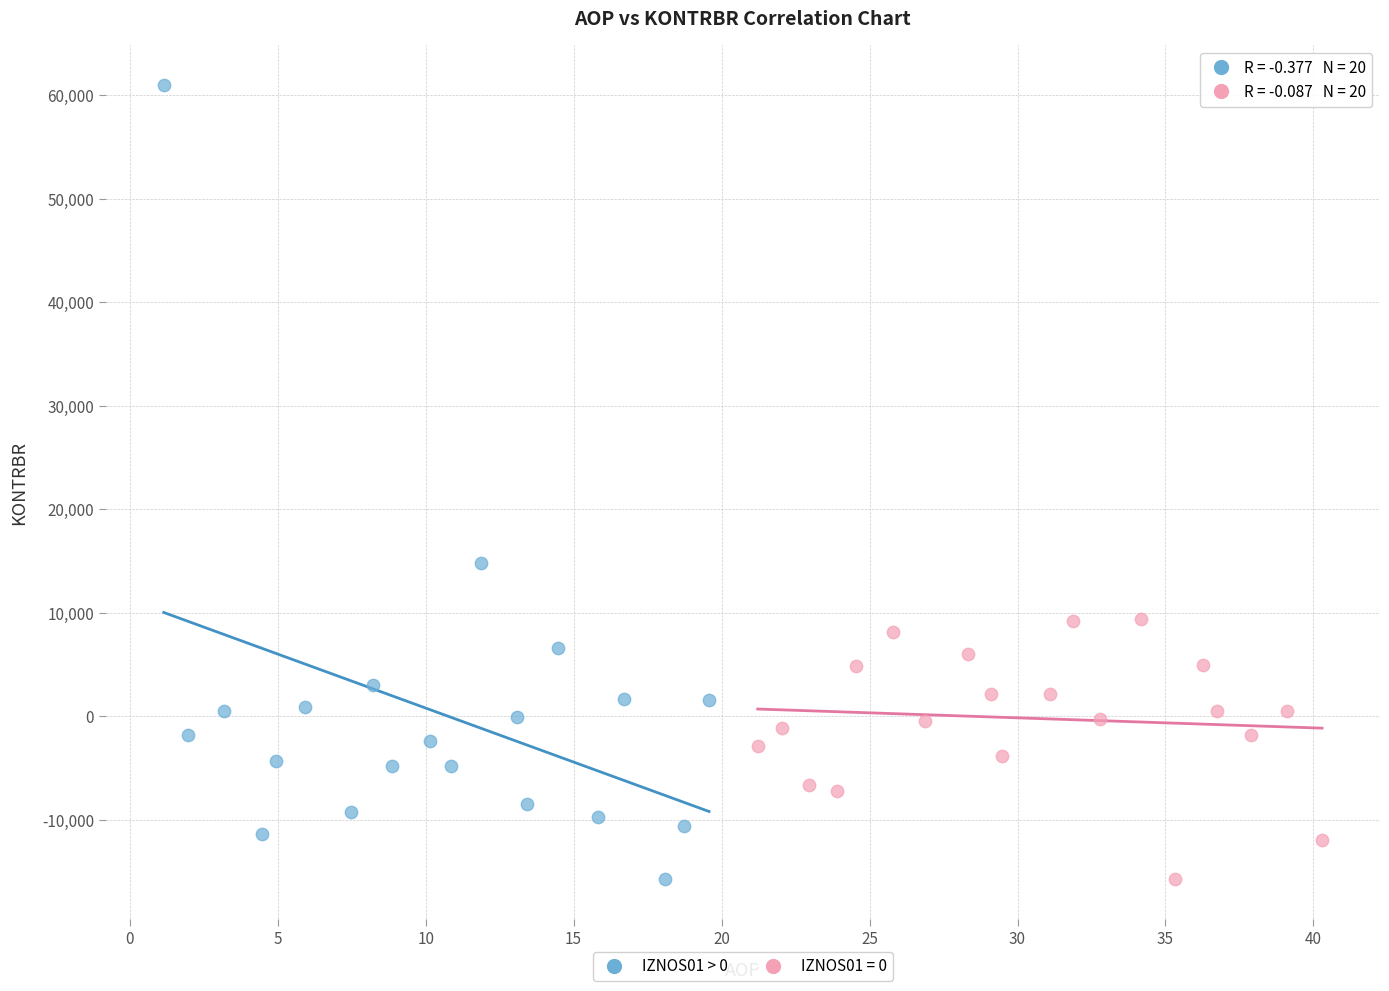

Which series reaches the maximum Y coordinate?

IZNOS01 > 0